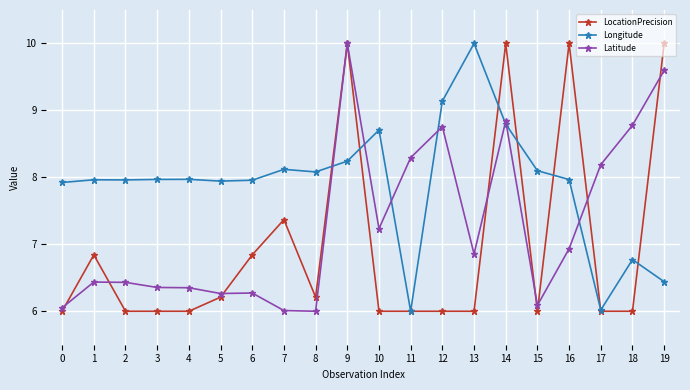

At which category is the sum across all series the highest?

9